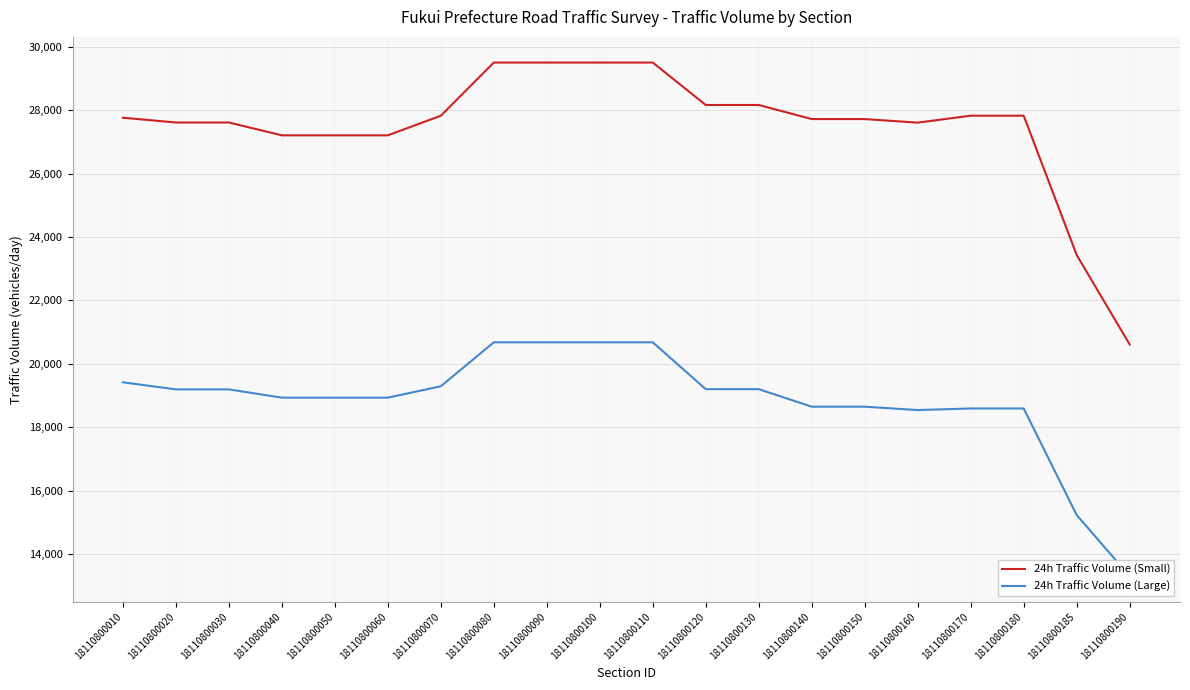

What is the value of the 24h Traffic Volume (Large) point at the 20th from the left?

13303